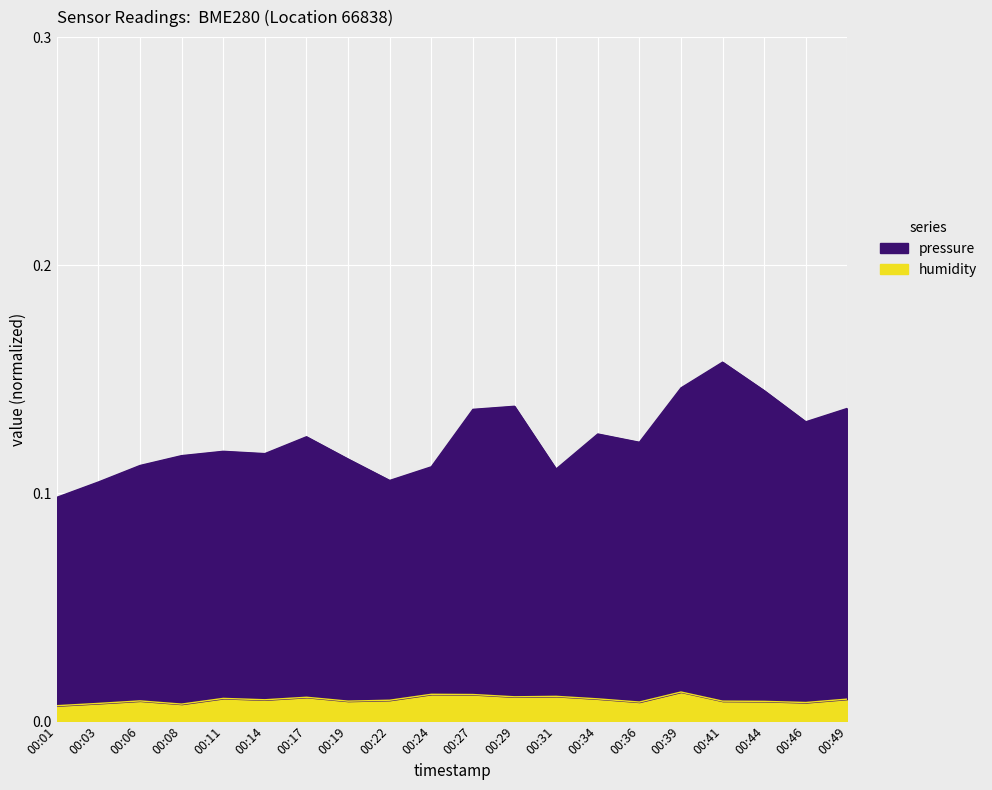

In pressure, how many points are lower than both neighbors (excluding endpoints)?

5